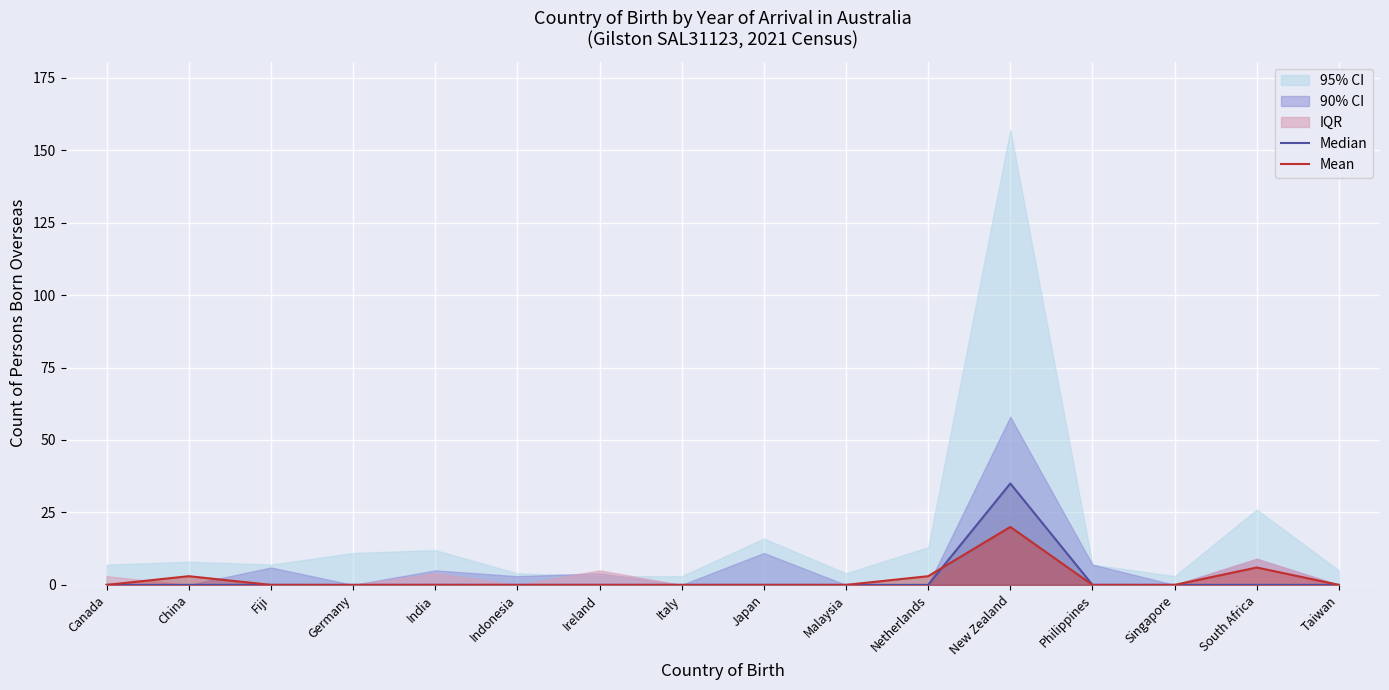

What is the label of the 3rd point from the right?

Singapore